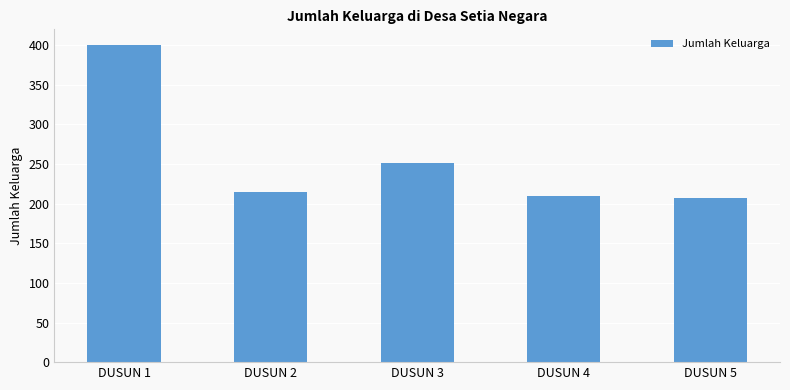

What is the change in value from DUSUN 1 to DUSUN 5?

-193